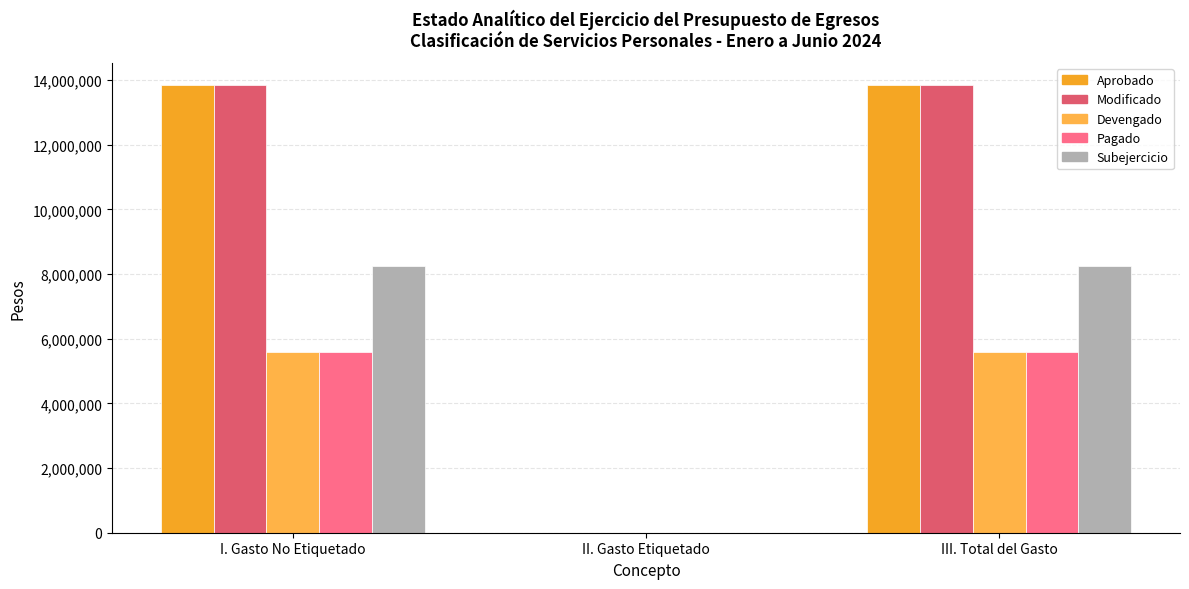

The Aprobado series shows -7932825.8 at II. Gasto Etiquetado. True or false?

False